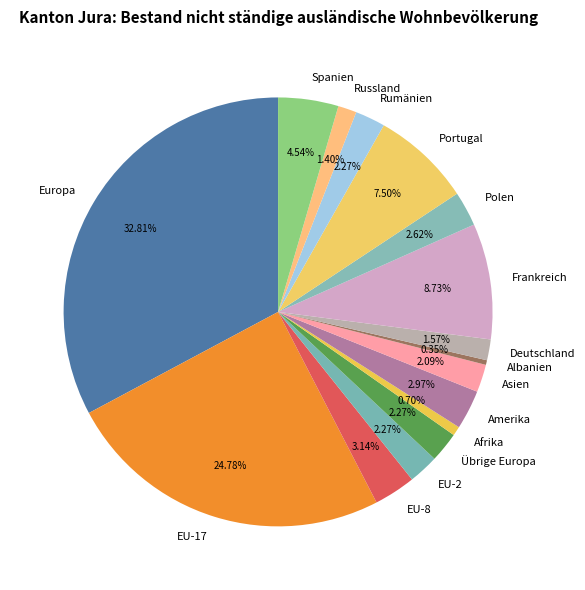

Is it true that Rumänien is 2% of the pie?

True